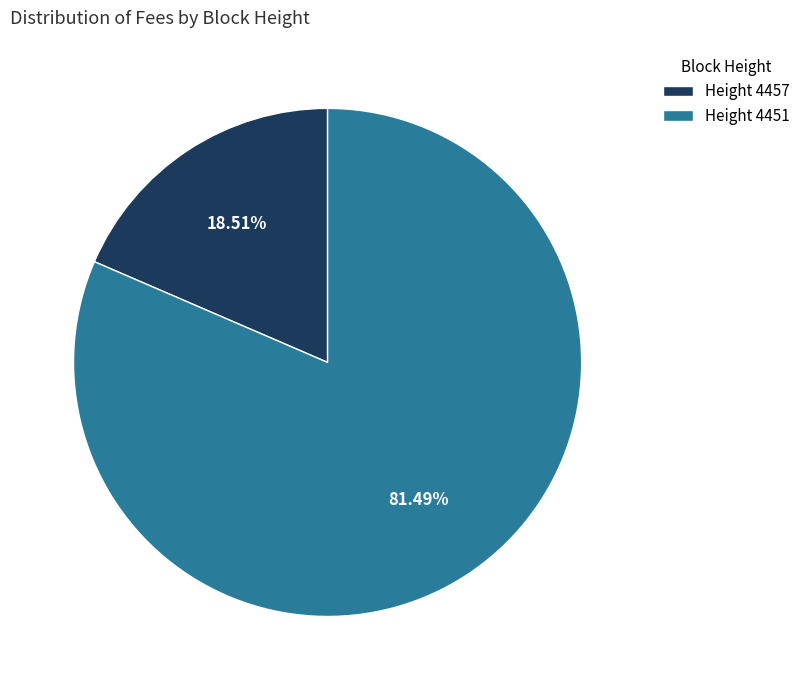

Which has a higher value, Height 4457 or Height 4451?

Height 4451